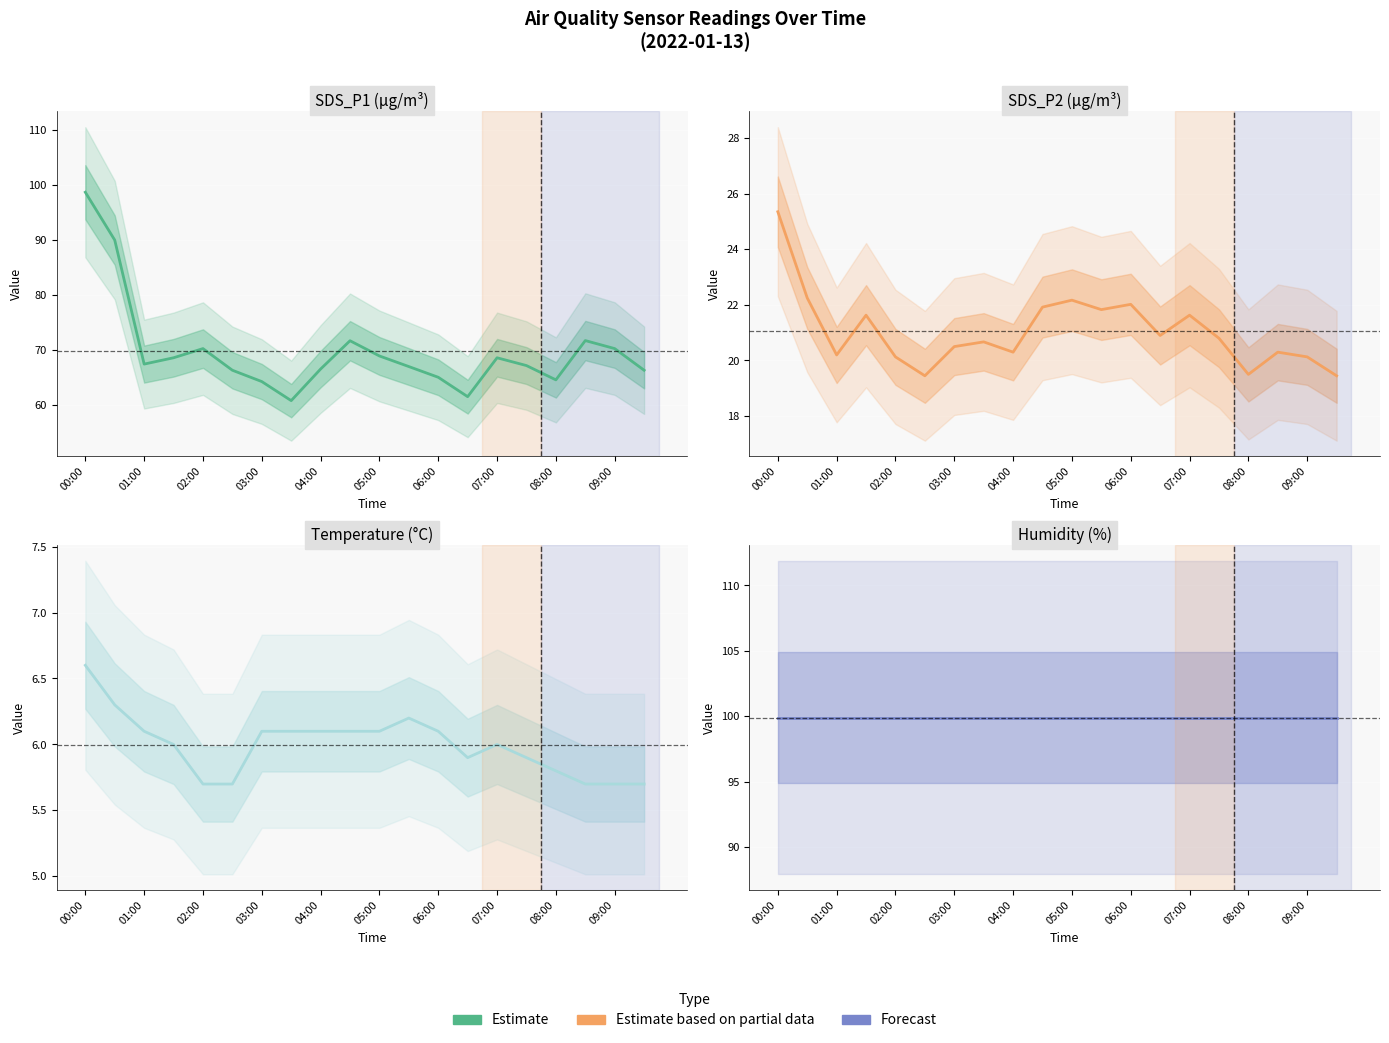

At which category does the chart reach its peak across all series?

00:00